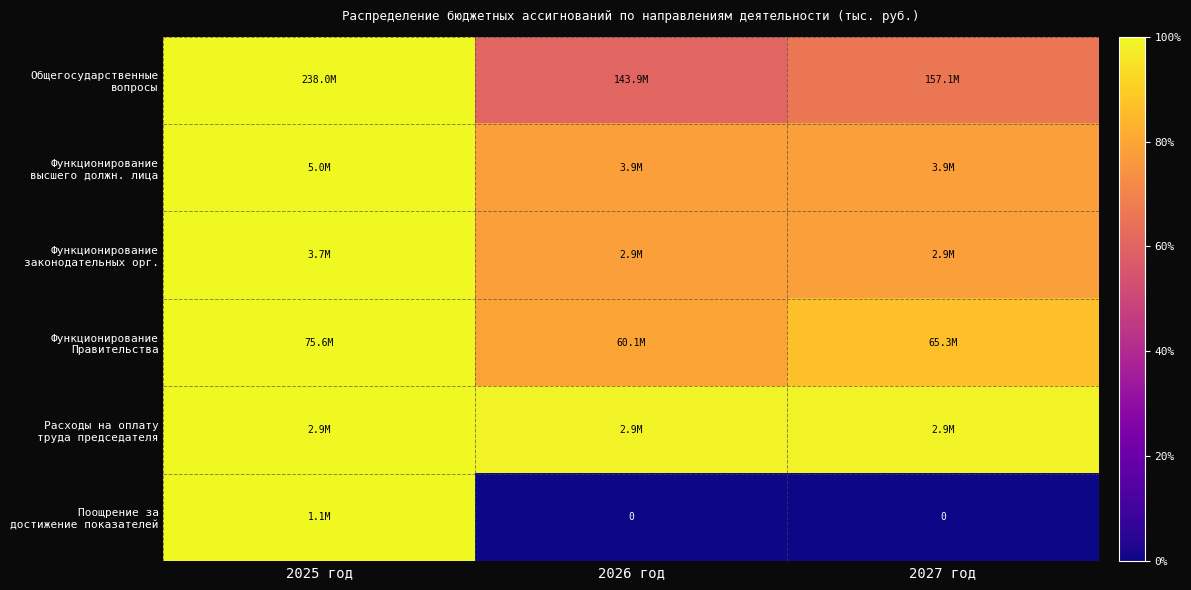

At which label does Расходы на оплату труда председателя reach its peak?

2025 год